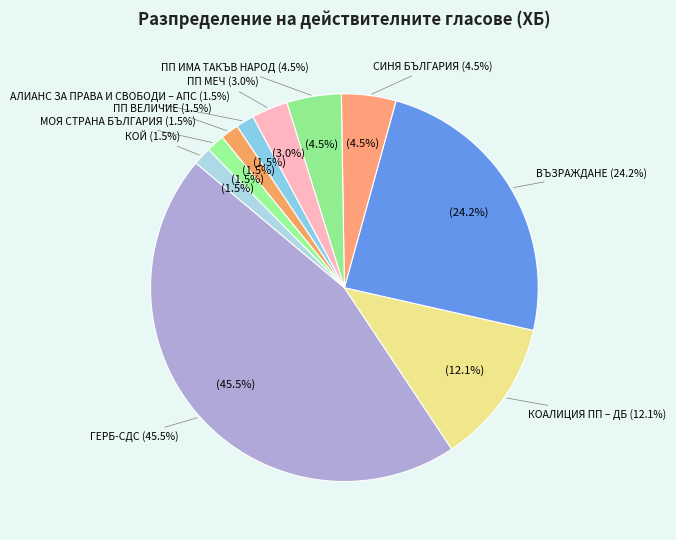

The ГЕРБ-СДС slice represents 45% of the pie. True or false?

True